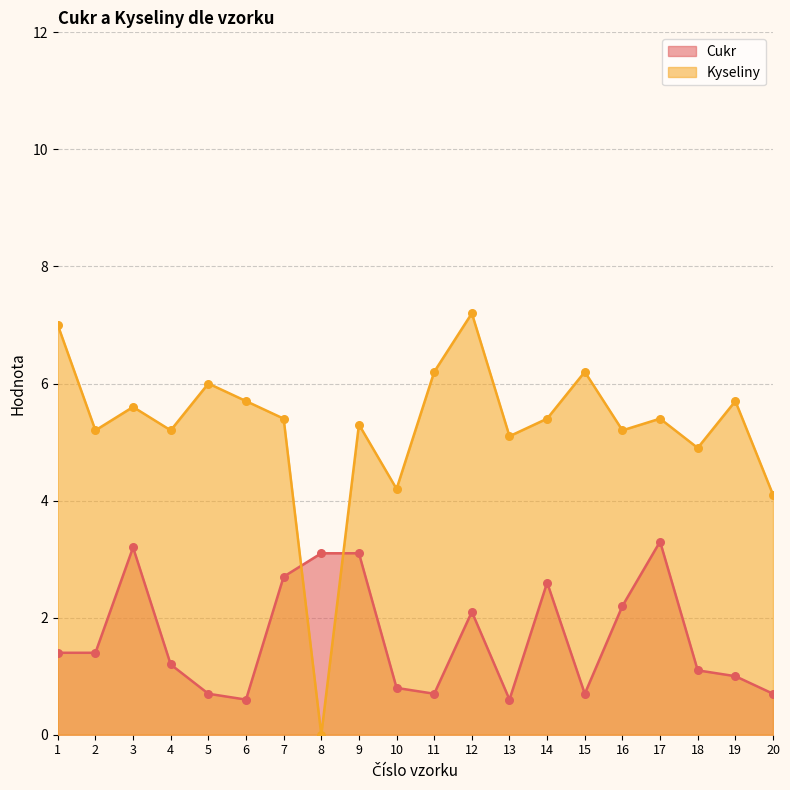

Which series has the largest total across all categories?

Kyseliny